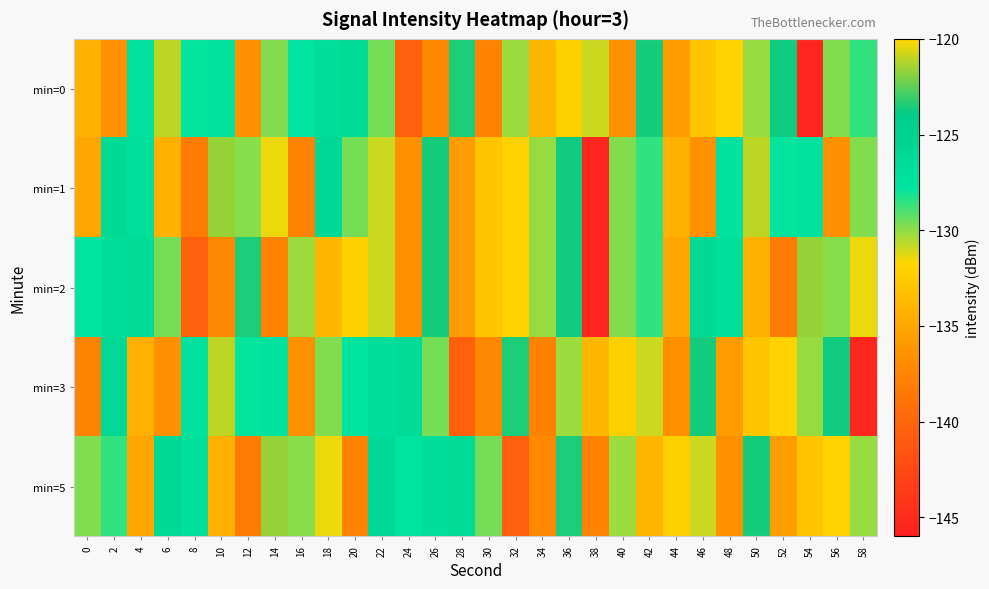

Between 40 and 54, which is larger?

40